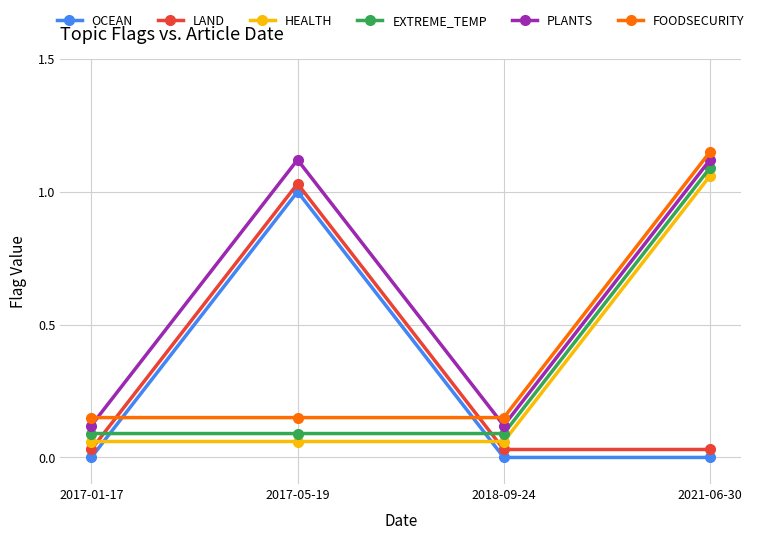

What is the difference between the maximum and minimum values in the FOODSECURITY series?

1.0